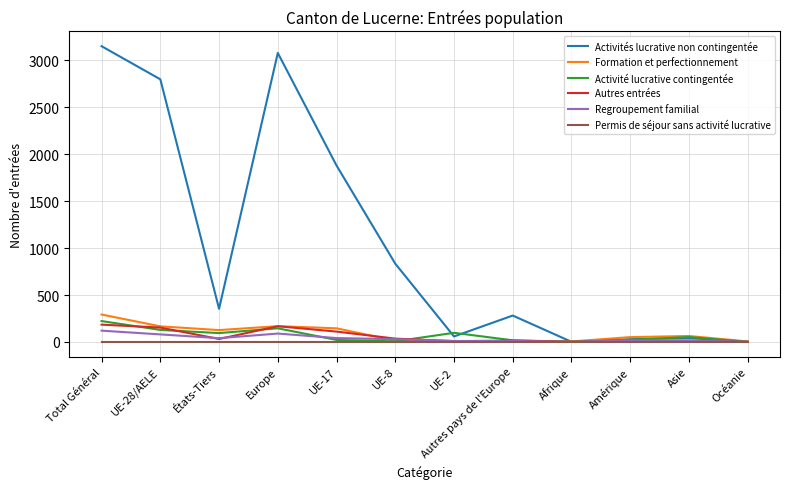

How many interior local peaks does the Activités lucrative non contingentée series have?

3